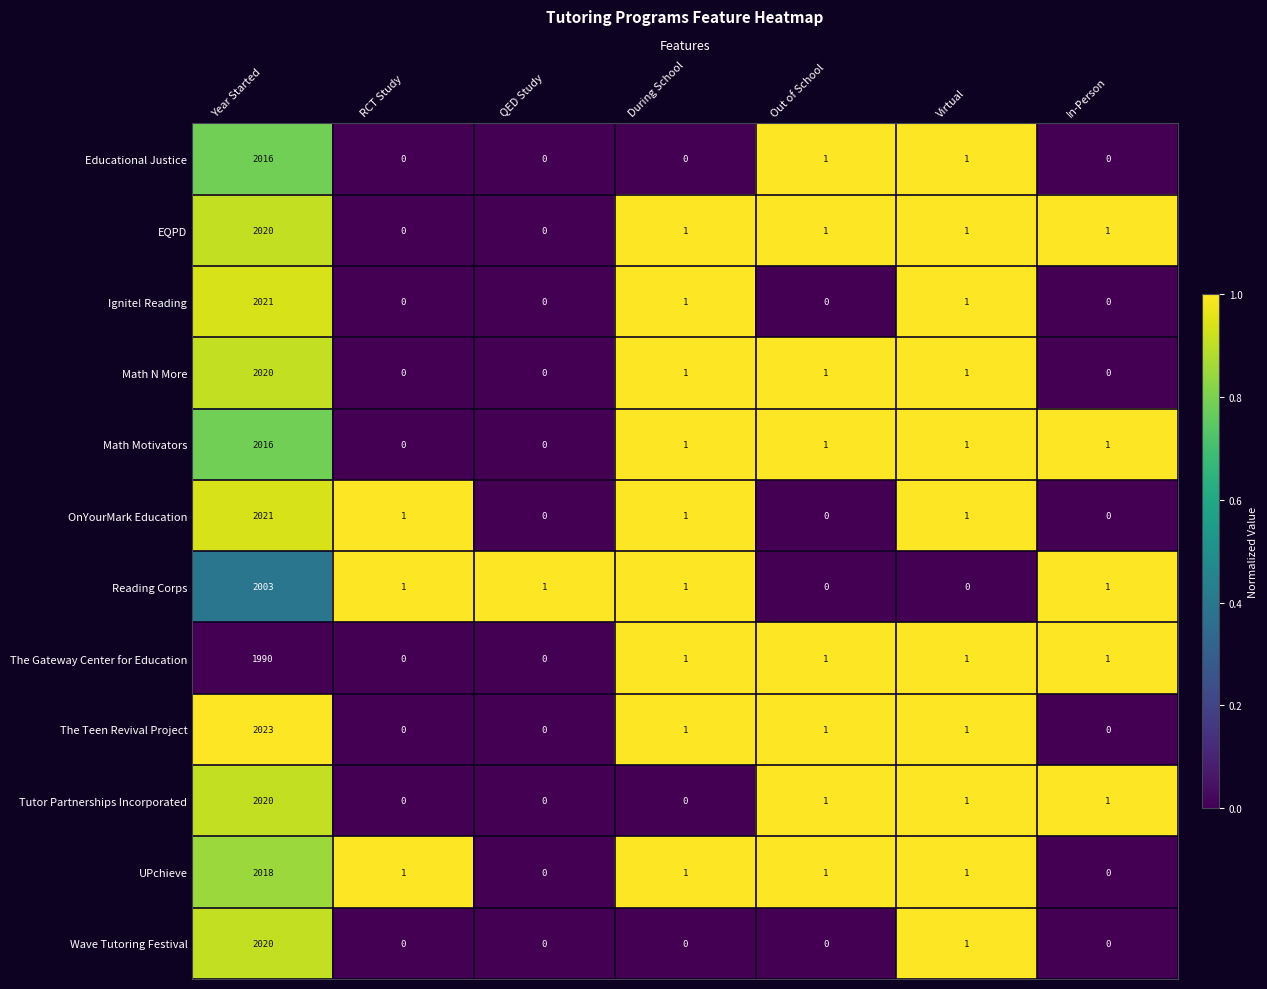

Which category has the highest value across all series?

Year Started